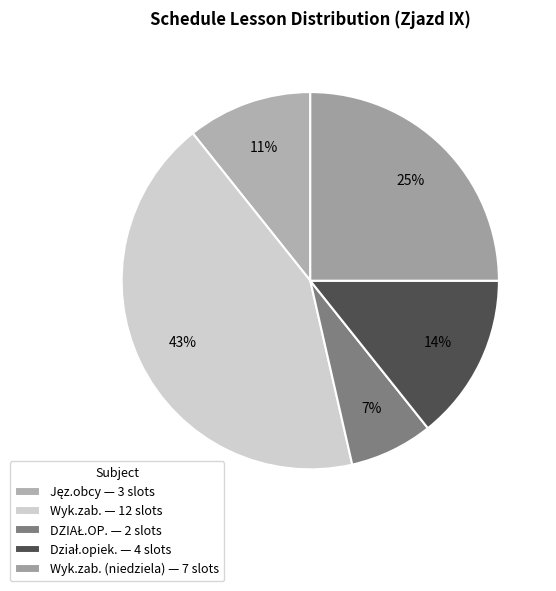

What is the smallest slice in the pie chart?

DZIAŁ.OP.